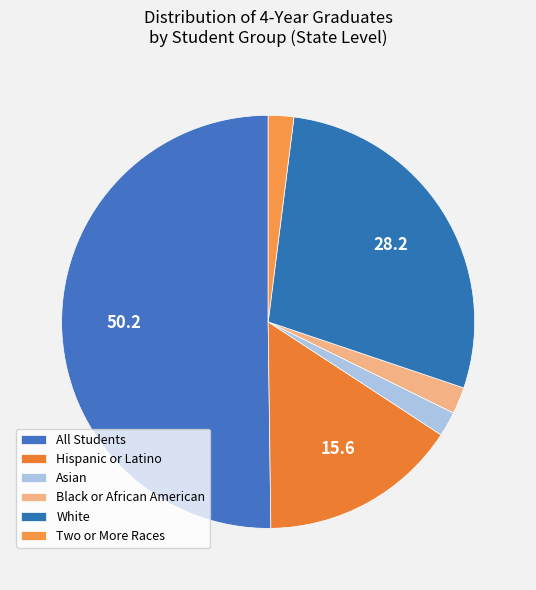

Does any single category account for the majority?

Yes